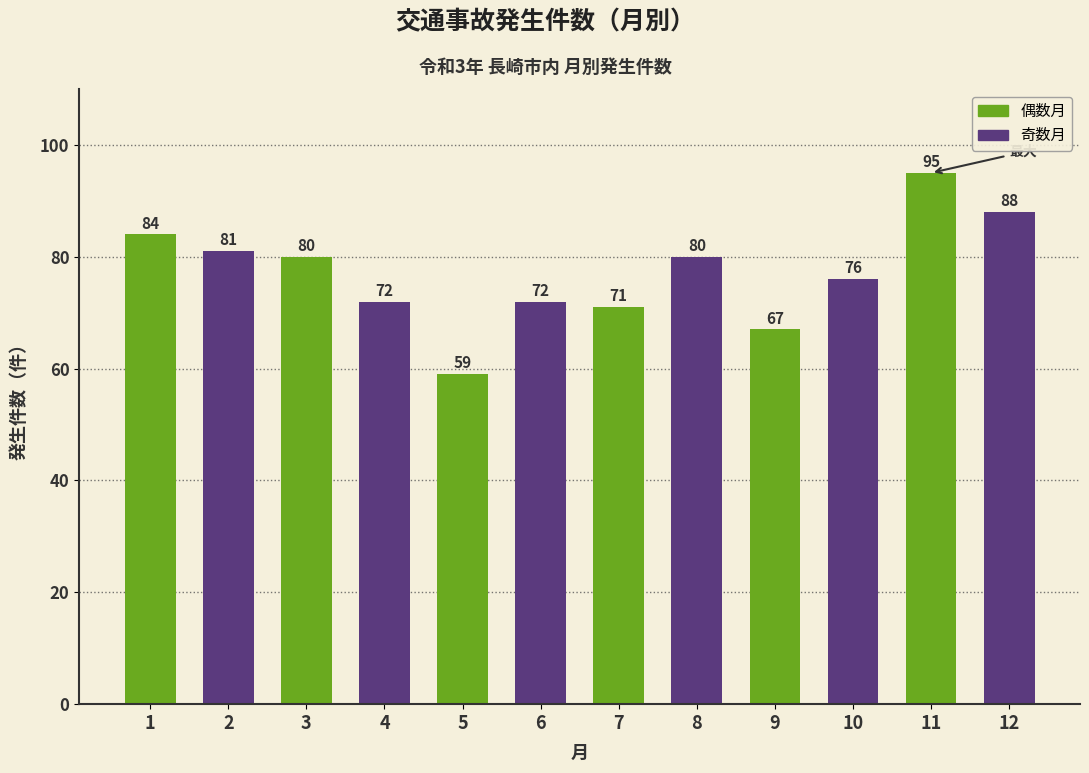

What is the ratio of the value at 5 to the value at 9?

0.9